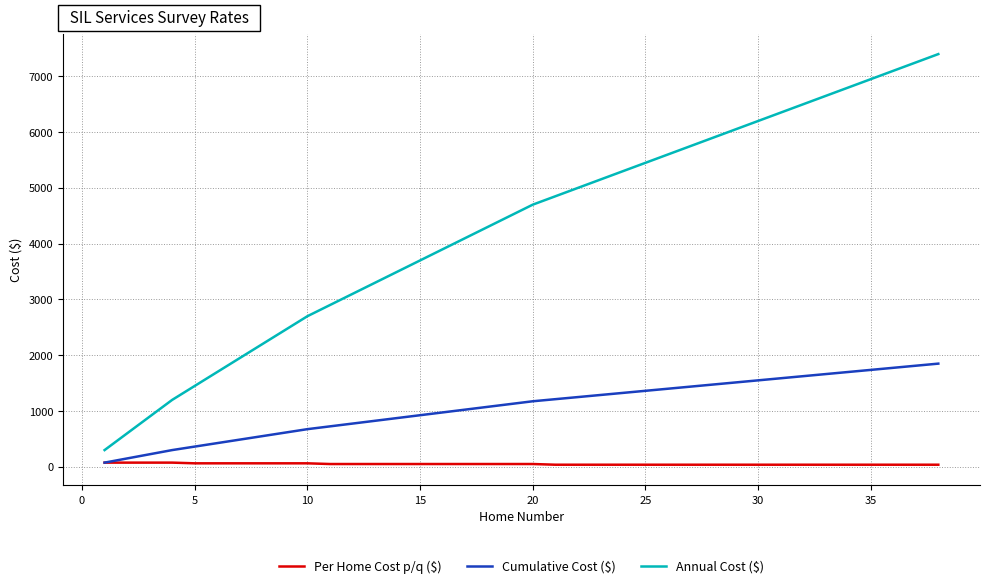

Rank the series by their average value, from highest to lowest.

Annual Cost ($), Cumulative Cost ($), Per Home Cost p/q ($)